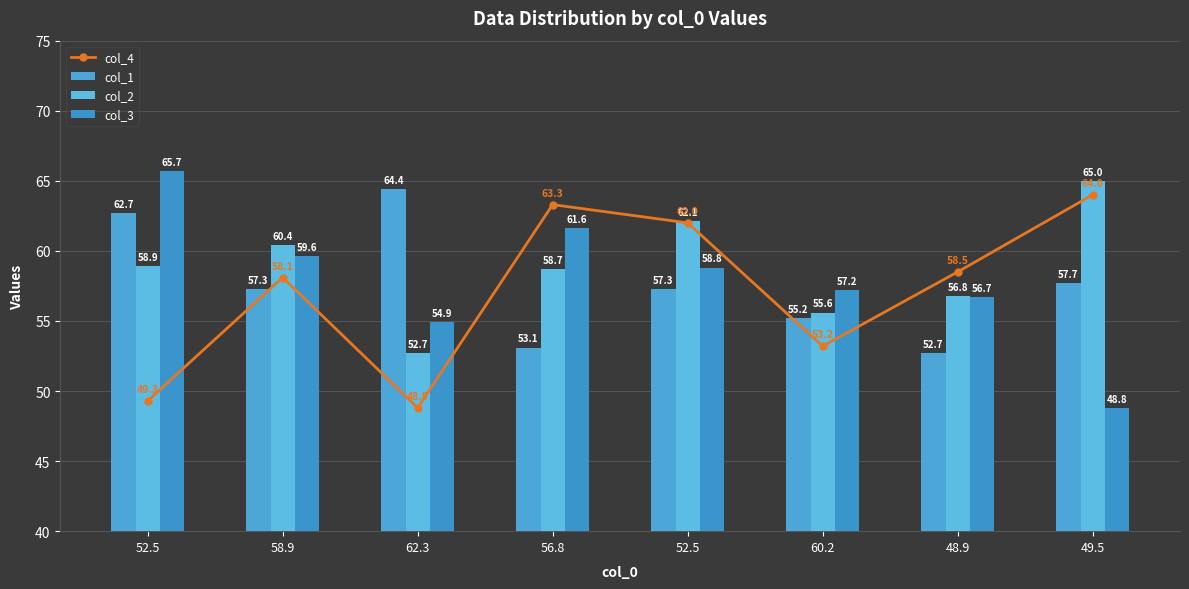

Which category has the lowest value in the col_4 series?

62.3